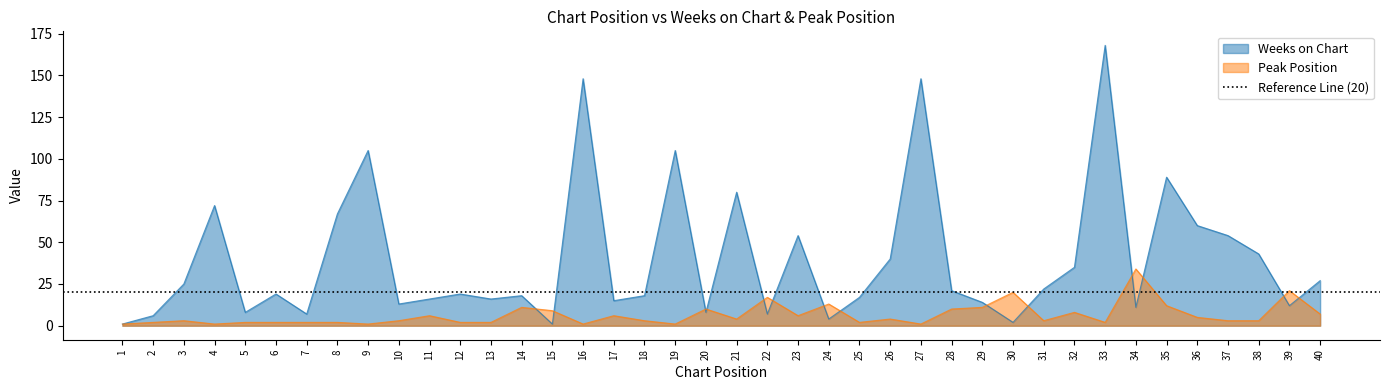

Which has a higher value, 23 or 21?

21